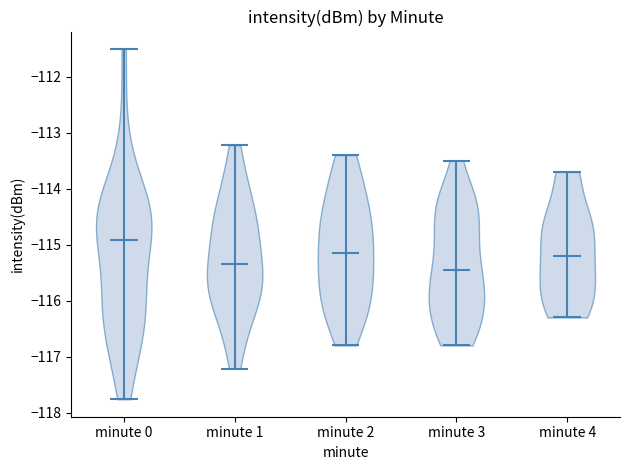

Reading left to right, read every violin against the y-axis: where its median line is, and the lowest and highest points it reaches. The values are not printed on the chart, so give them approximately, as read against the axis.

minute 0: median line -114.9, lowest point -117.8, highest point -111.5
minute 1: median line -115.3, lowest point -117.2, highest point -113.2
minute 2: median line -115.1, lowest point -116.8, highest point -113.4
minute 3: median line -115.4, lowest point -116.8, highest point -113.5
minute 4: median line -115.2, lowest point -116.3, highest point -113.7